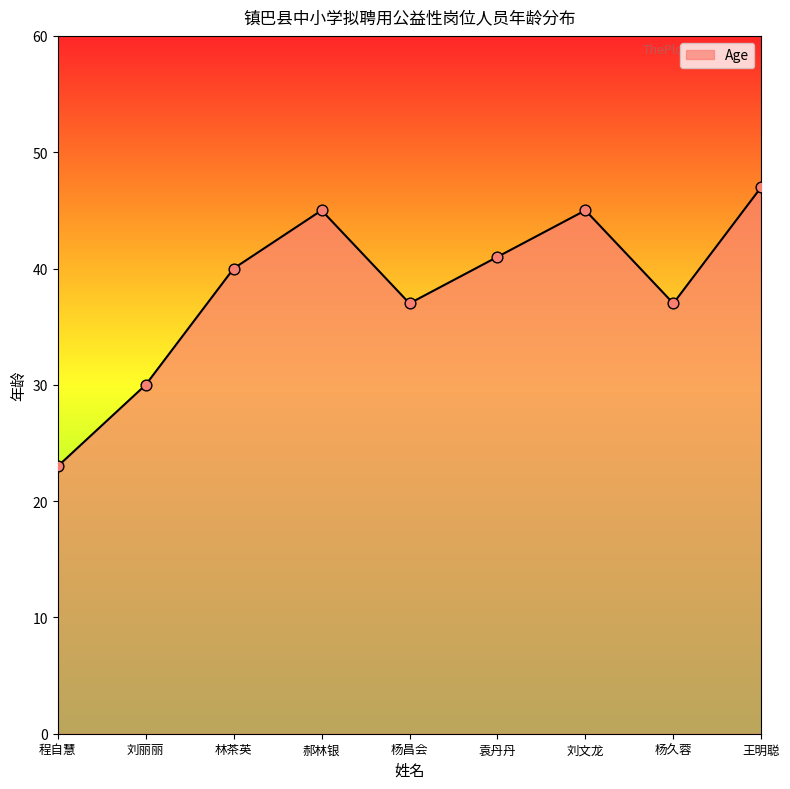

What is the ratio of the value at 杨昌会 to the value at 袁丹丹?

0.9